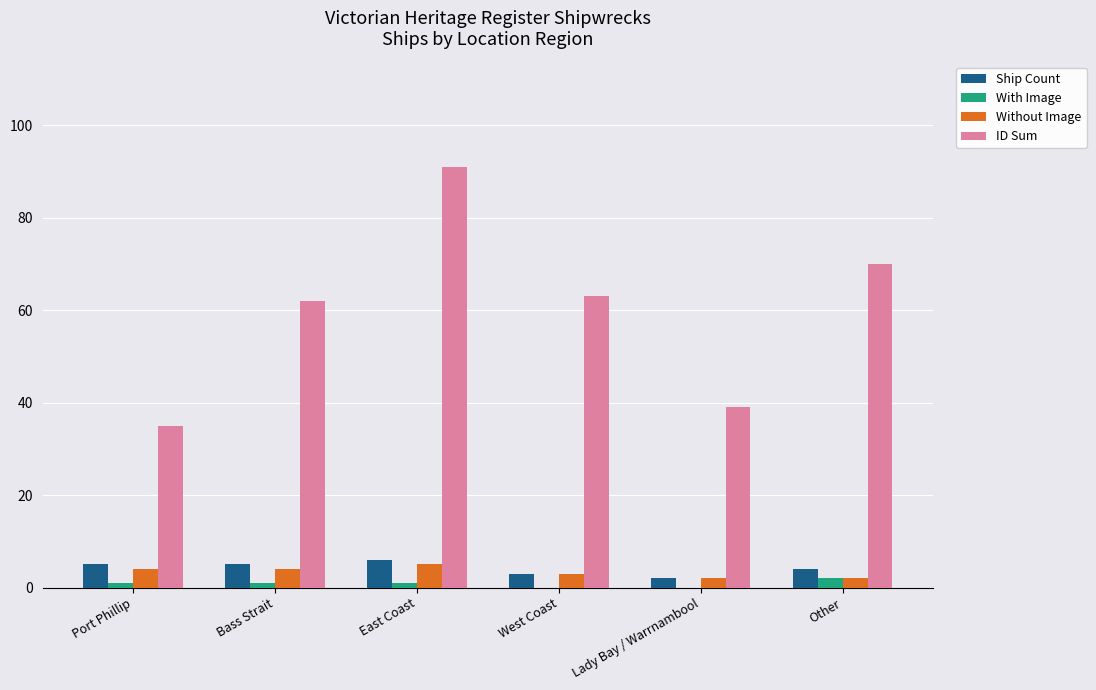

Which label corresponds to the largest value in the chart?

East Coast